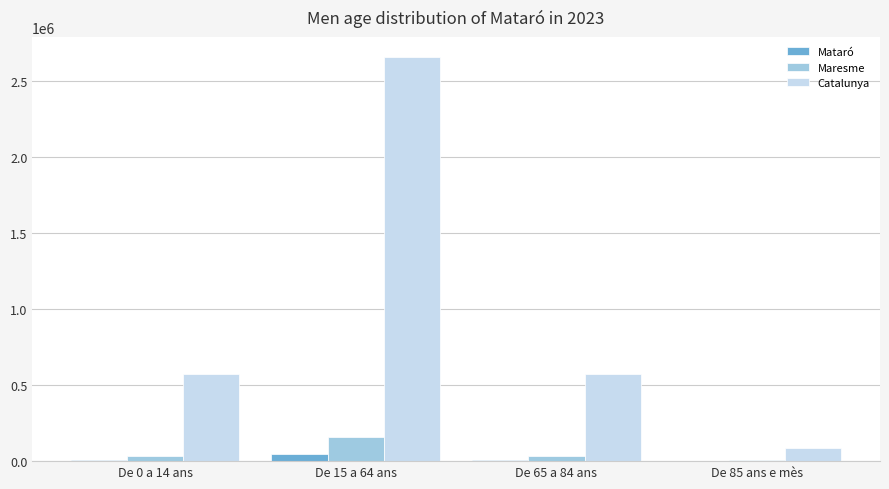

The Maresme series shows 155400 at De 15 a 64 ans. True or false?

True